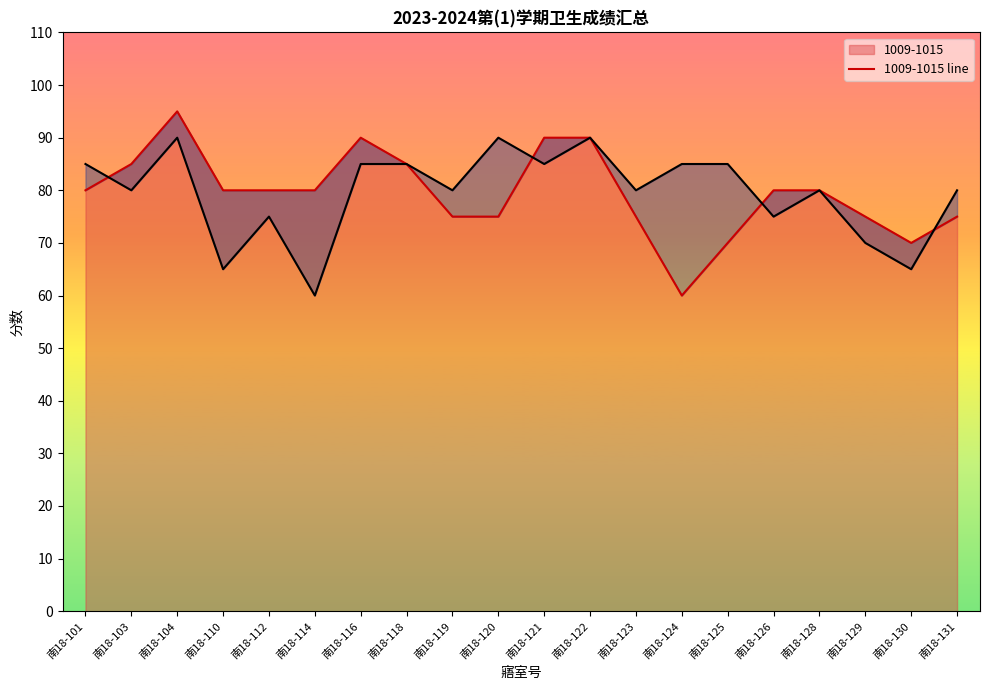

The 1016-1022 line series shows 75 at 南18-126. True or false?

True